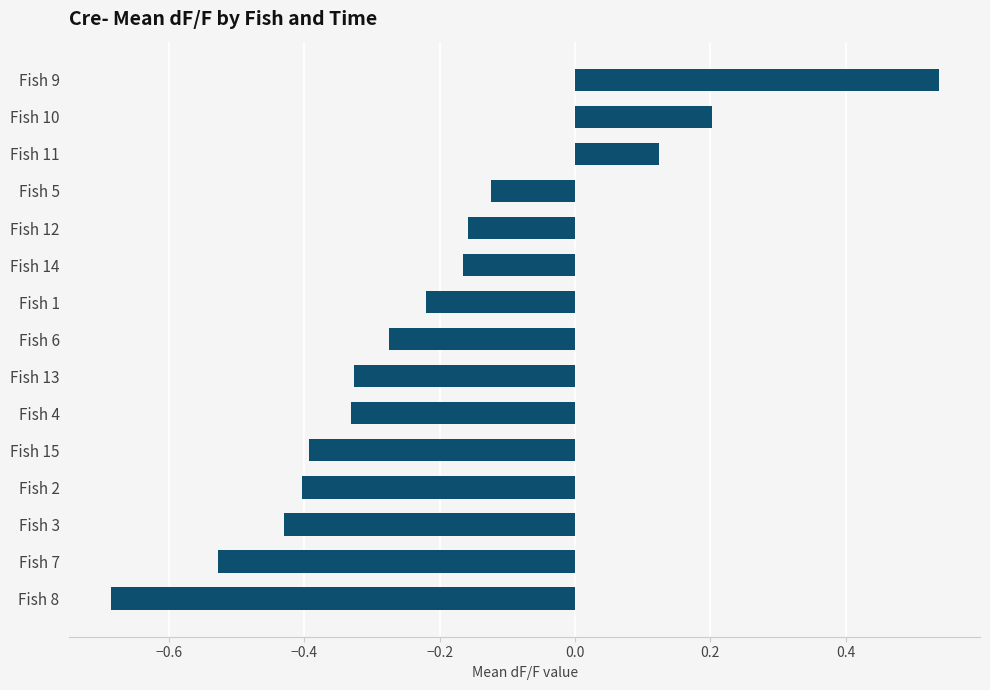

Count the values in the range 0 to 1.

3